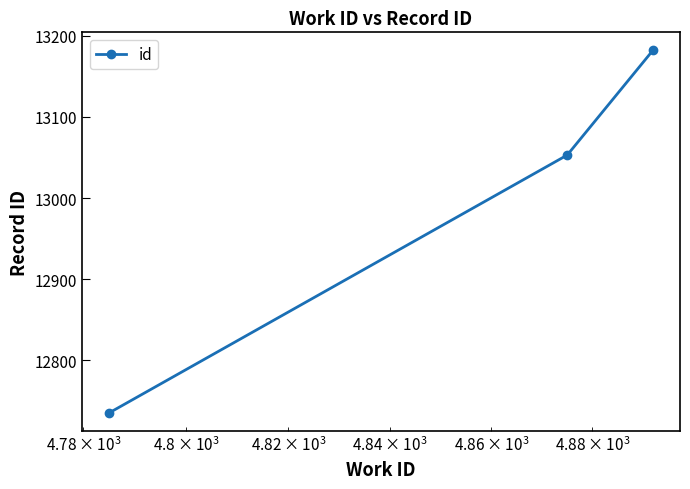

Count the number of categories in the chart.

3